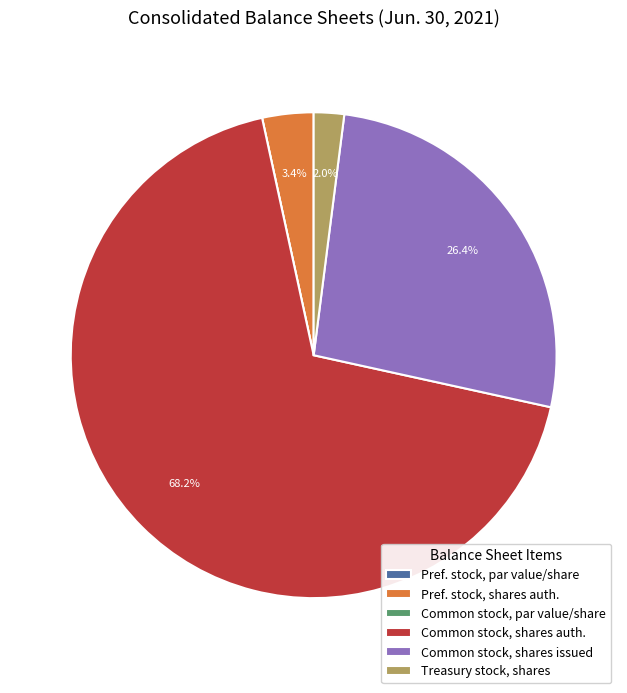

What is the ratio of the value at Treasury stock, shares to the value at Pref. stock, shares auth.?

0.6